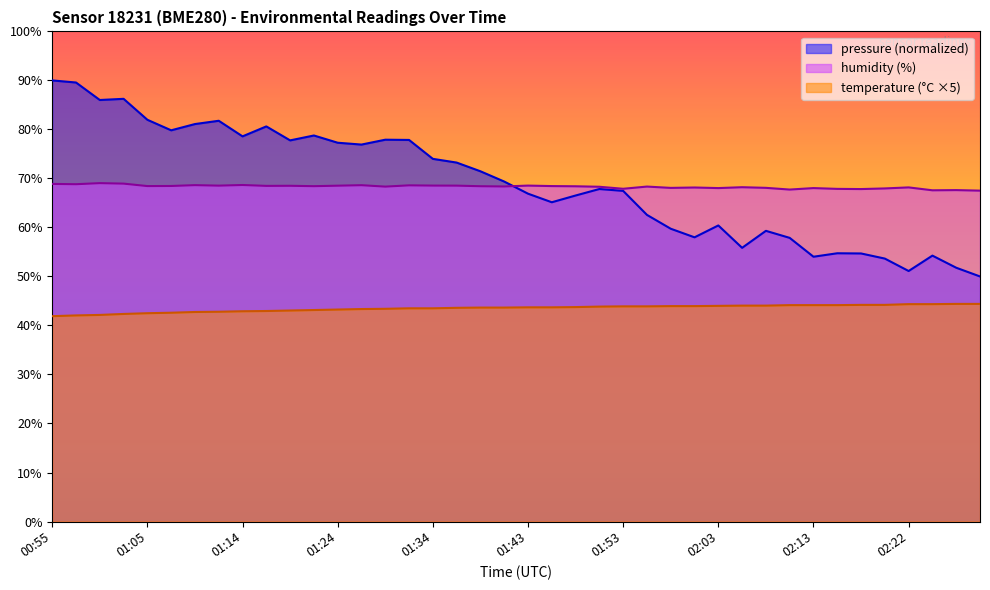

Rank the categories by humidity value from lowest to highest.

02:30, 02:25, 02:27, 02:10, 02:18, 02:15, 01:53, 02:20, 02:03, 02:13, 01:58, 02:08, 02:00, 02:22, 02:05, 01:51, 01:29, 01:56, 01:41, 01:48, 01:39, 01:22, 01:05, 01:46, 01:07, 01:17, 01:19, 01:24, 01:12, 01:36, 01:34, 01:43, 01:31, 01:26, 01:09, 01:14, 00:57, 00:55, 01:02, 01:00